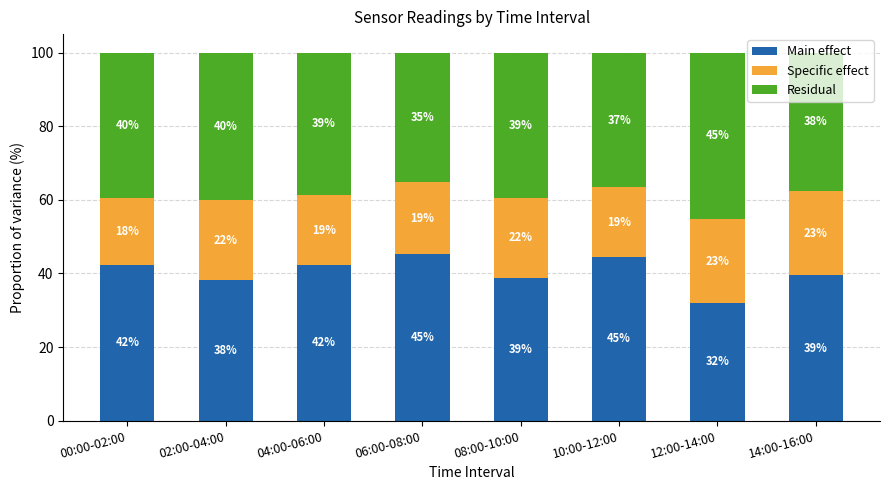

How many data points does each series have?

8